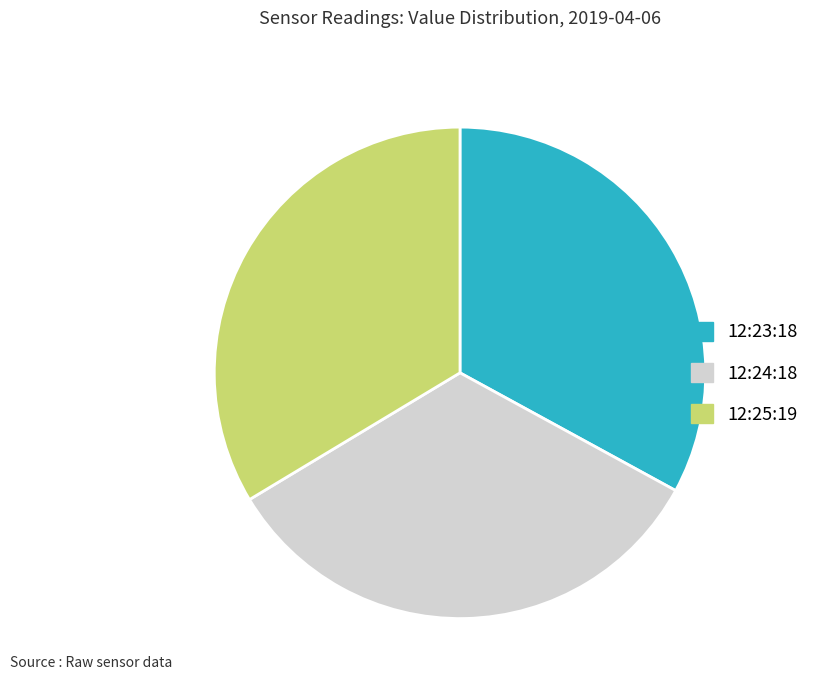

Do 12:24:18 and 12:23:18 together represent more than half of the pie?

Yes